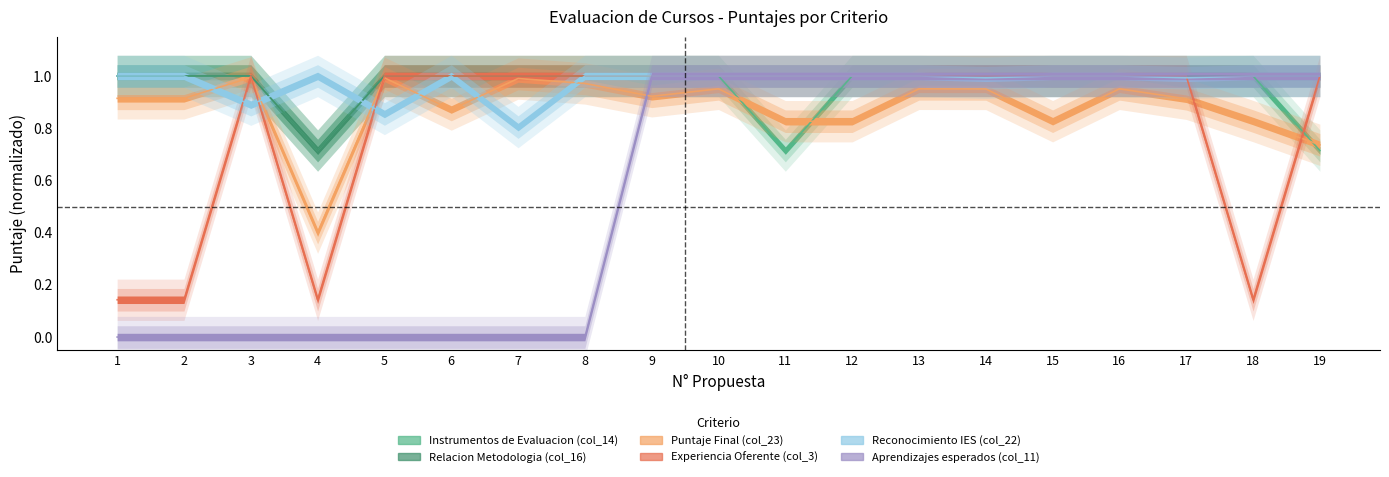

How many categories are shown in the chart?

19